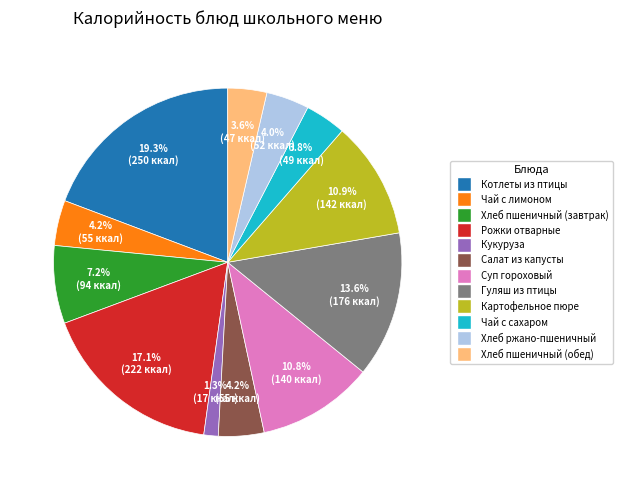

Is there any slice that represents more than half of the pie?

No